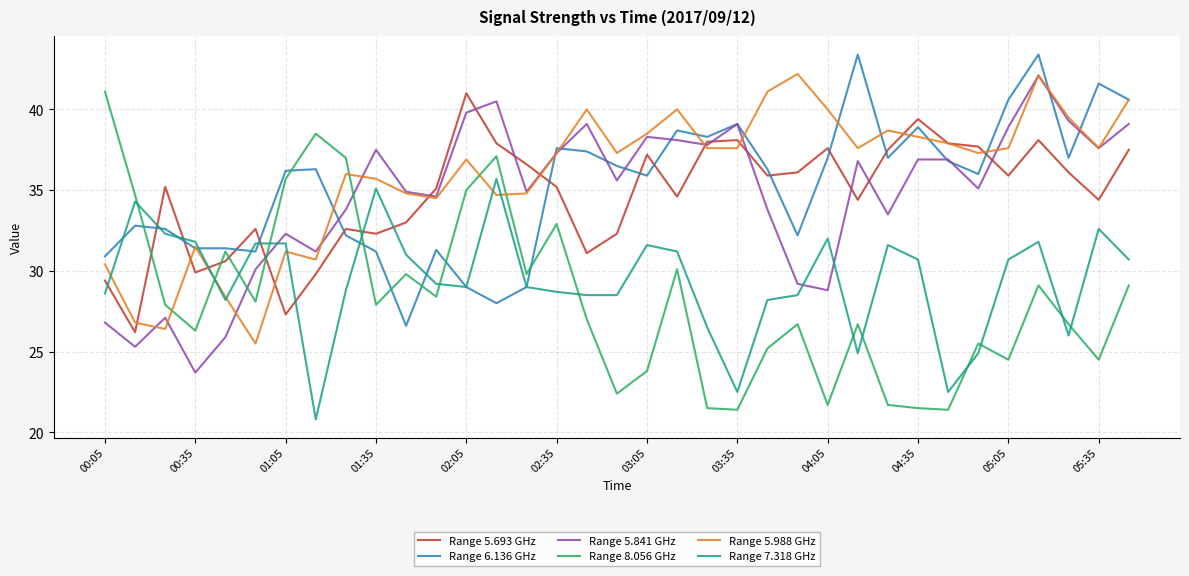

What is the difference between the second highest and second lowest values in the Range 6.136 GHz series?

15.4